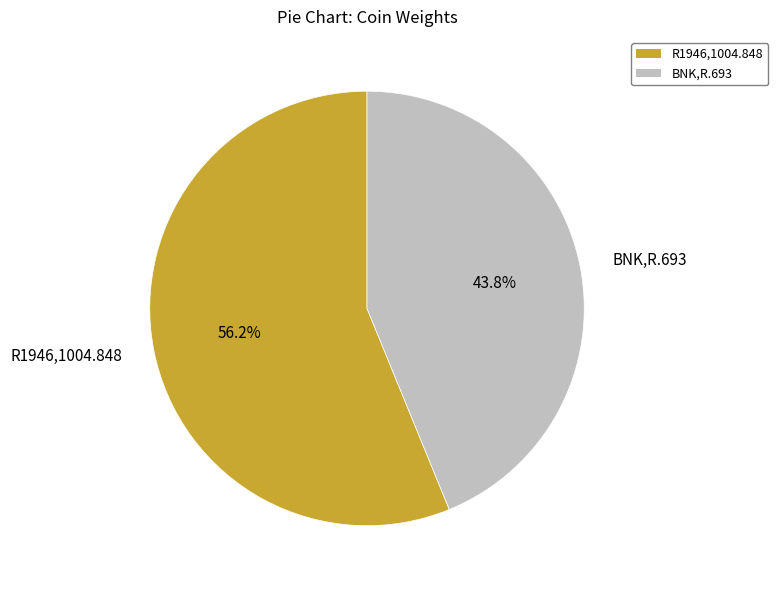

What percentage is the BNK,R.693 slice, to the nearest percent?

44%